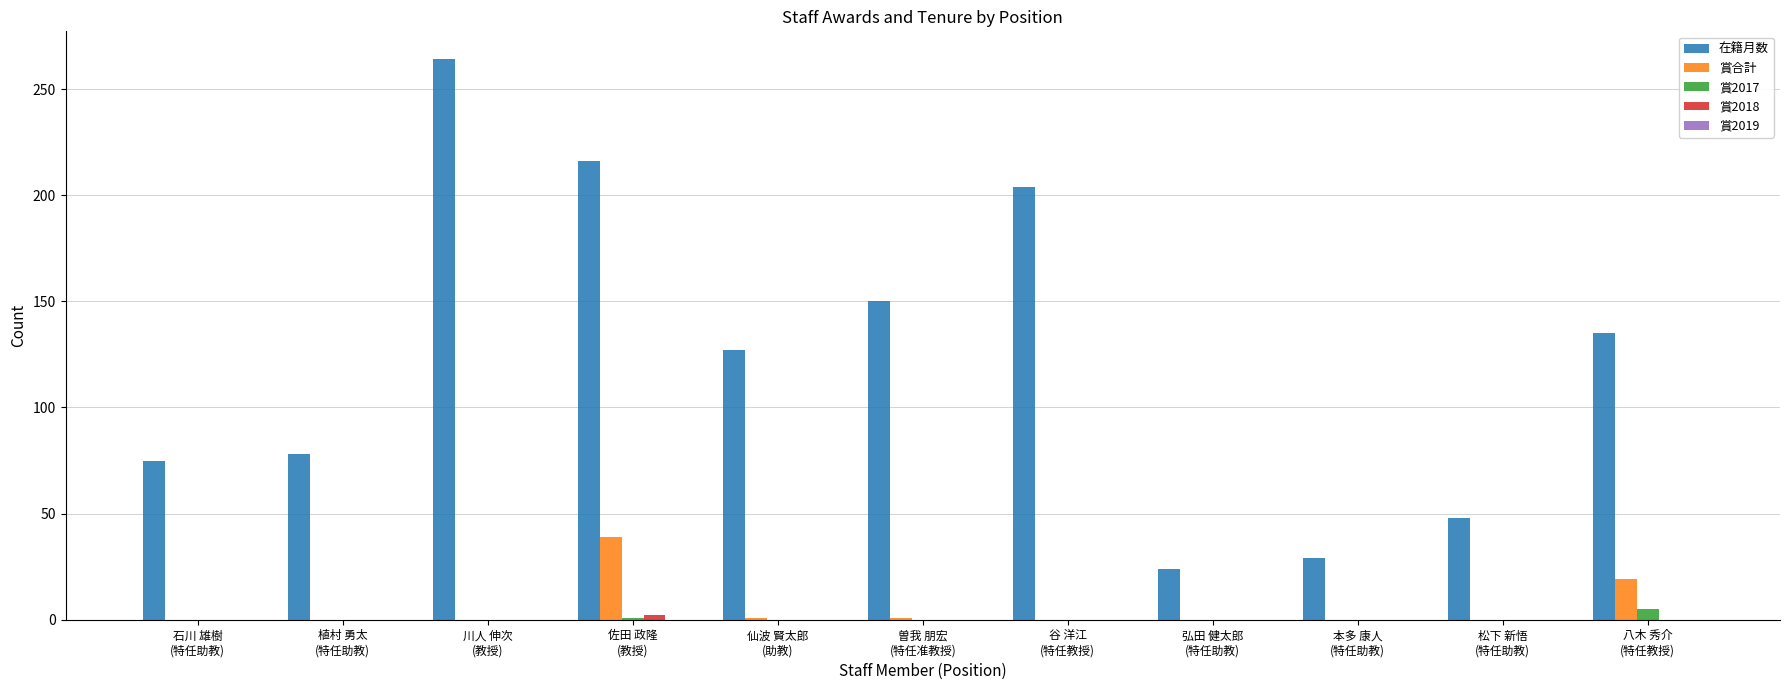

What is the approximate value of 賞合計 at 八木 秀介
(特任教授), to the nearest 5?

20